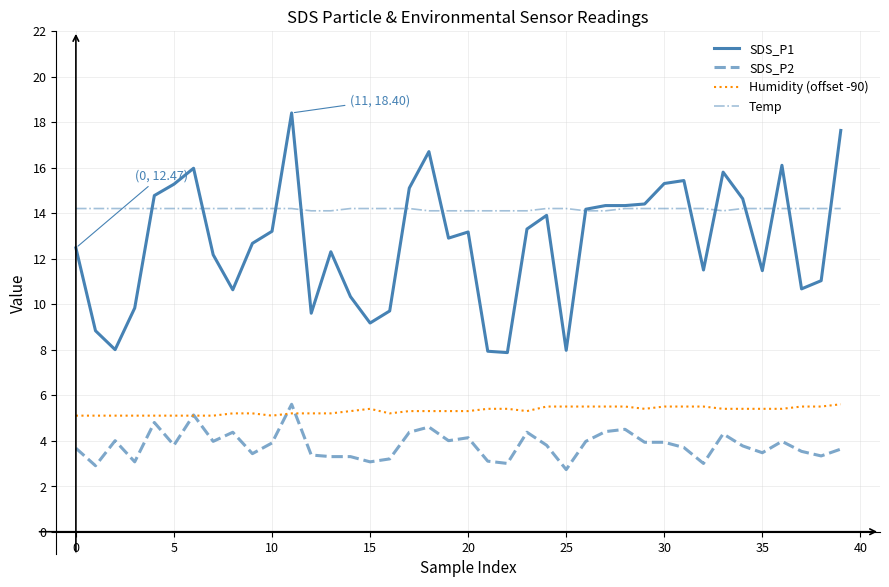

What is the minimum value shown in the chart?

2.7